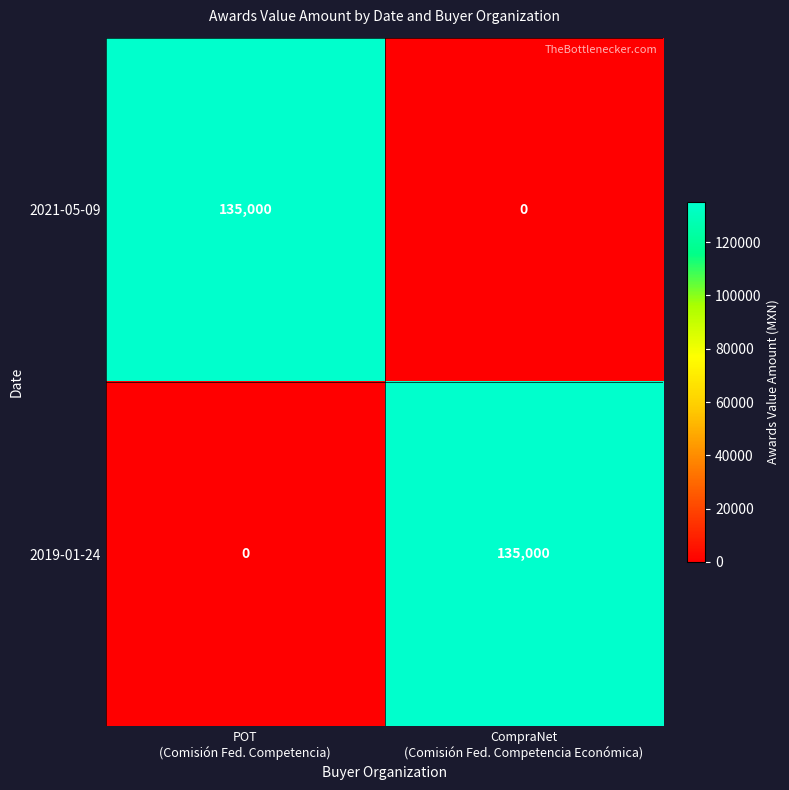

Reading left to right, what are all the values shown in this chart?

2021-05-09: 135000	0
2019-01-24: 0	135000